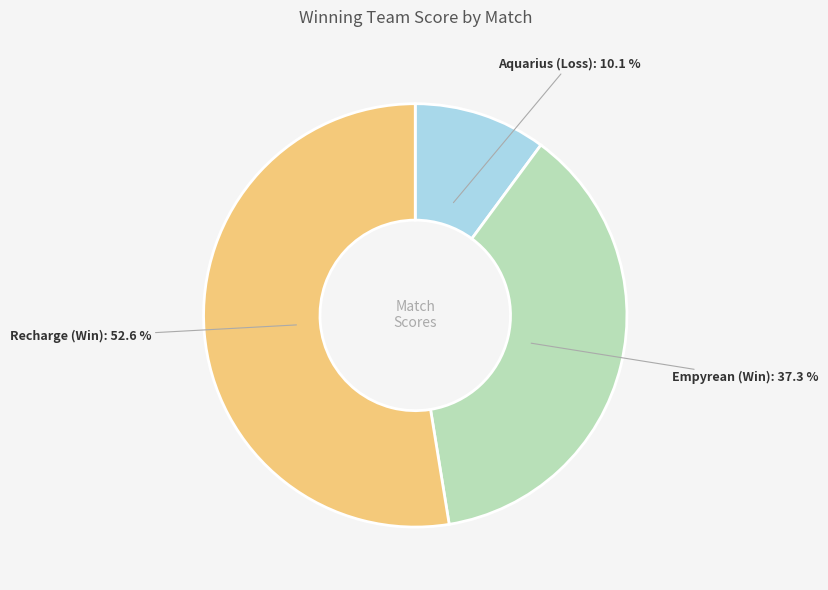

Does any single category account for the majority?

Yes